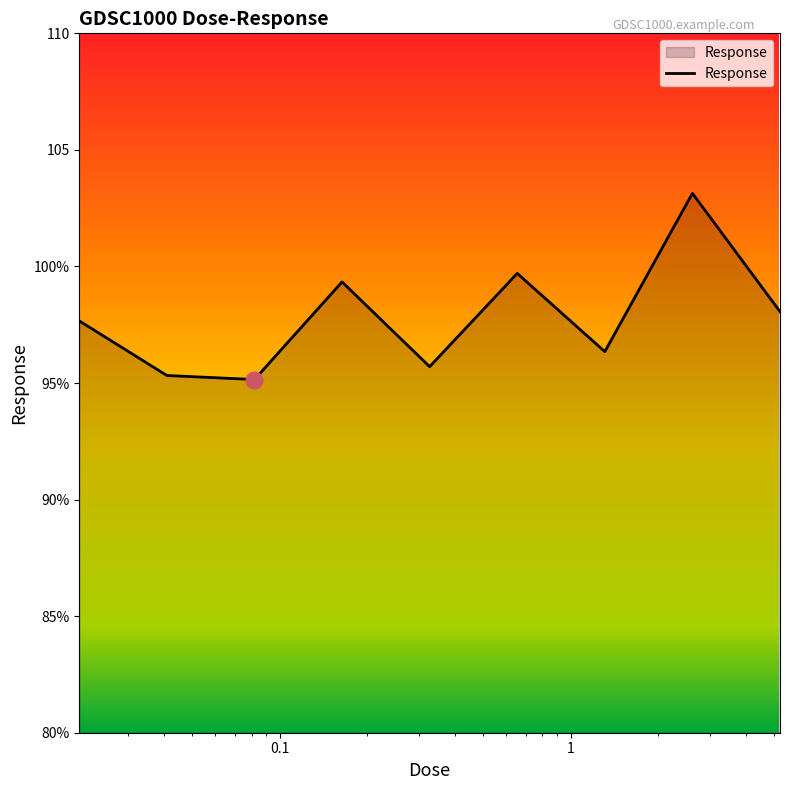

What is the difference between the maximum and minimum values?

8.0